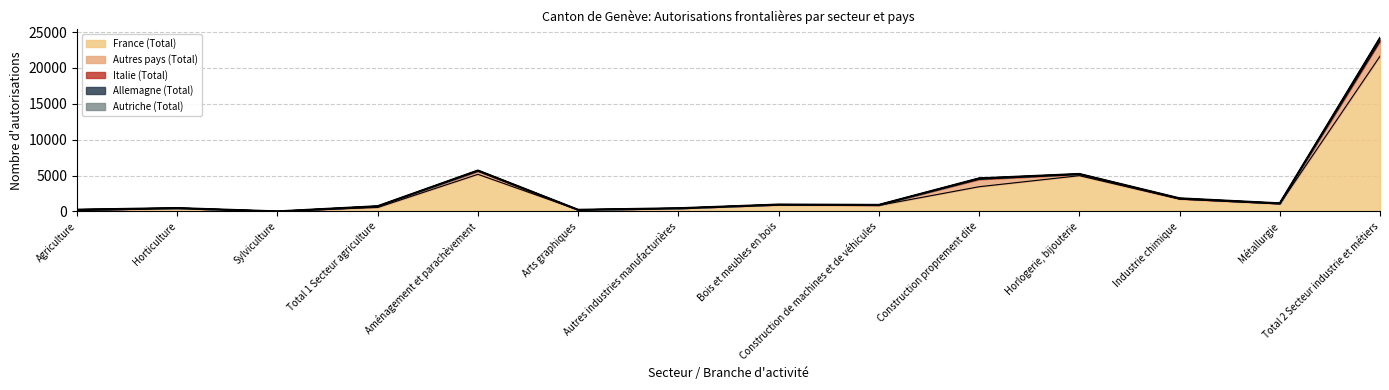

What position from the left is Bois et meubles en bois?

8